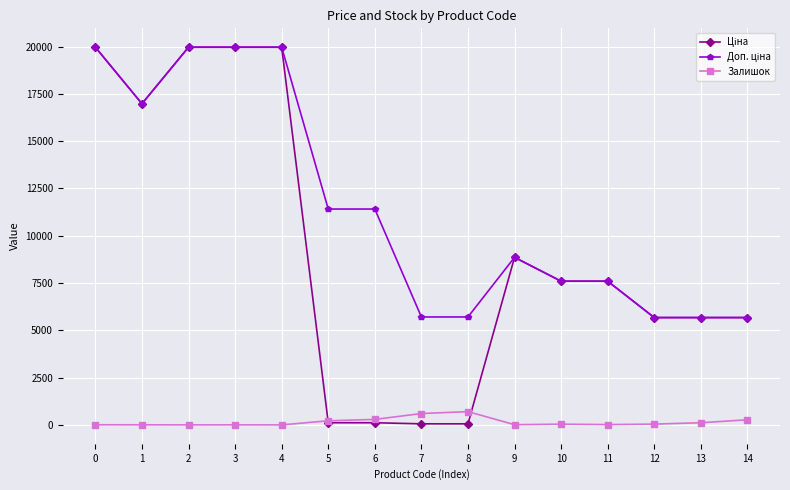

What is the greatest value displayed?

19964.2